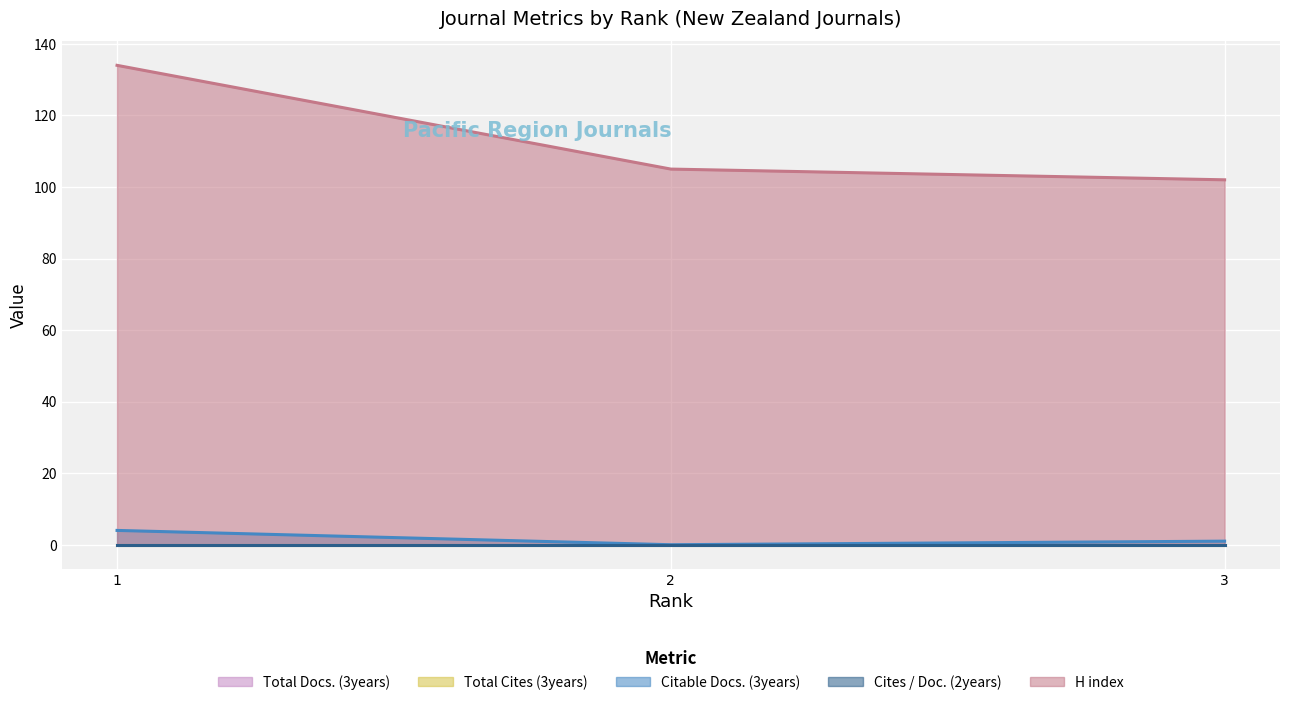

Reading left to right, list all the values displayed in this chart.

Total Docs. (3years): 0	0	0
Total Cites (3years): 0	0	0
Citable Docs. (3years): 4	0	1
Cites / Doc. (2years): 0	0	0
H index: 134	105	102